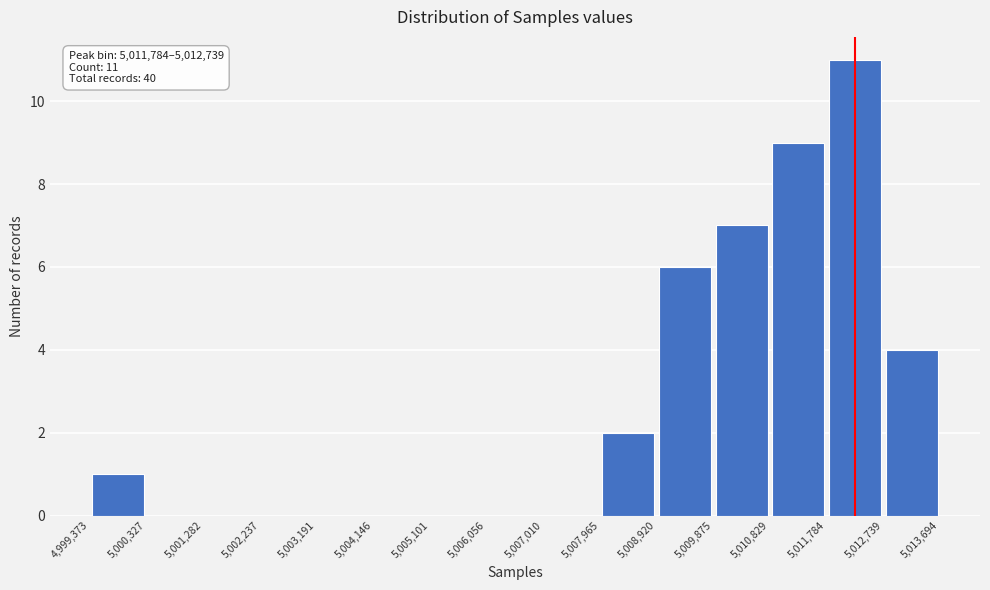

Over which range of the x-axis is the bar tallest?

5,011,784 to 5,012,739